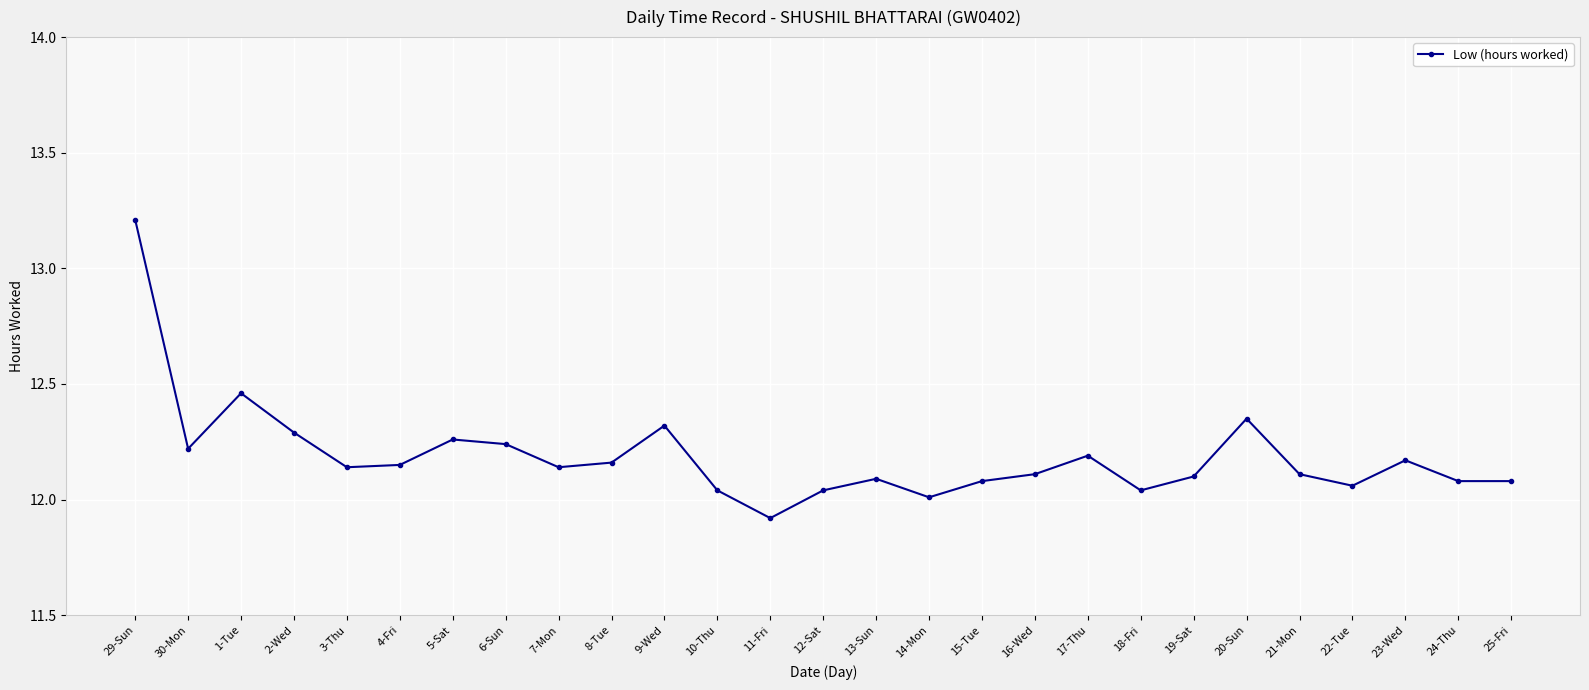

Which has a higher value, 18-Fri or 16-Wed?

16-Wed